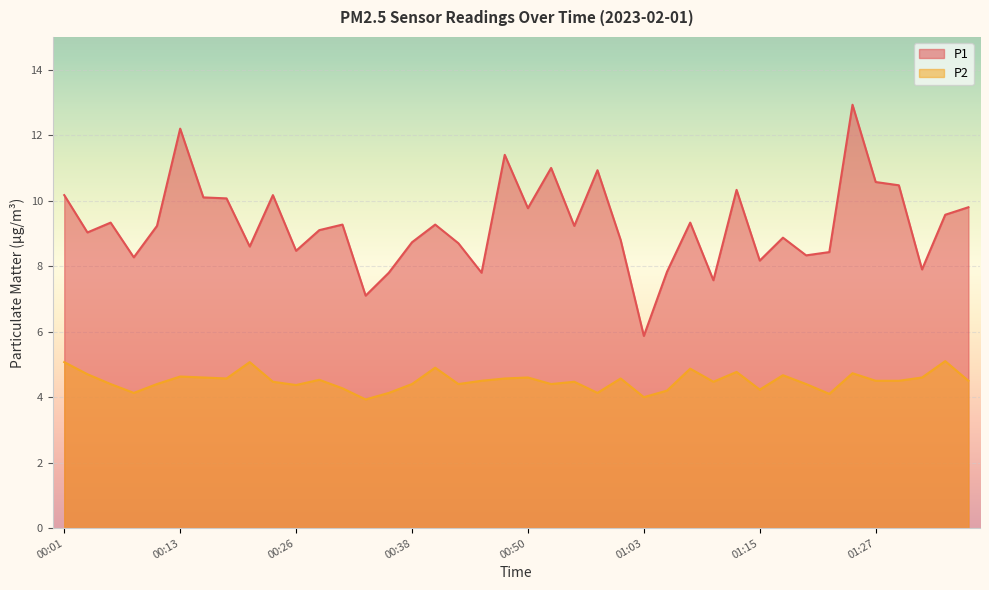

What is the difference between the maximum and minimum values in the P2 series?

1.2